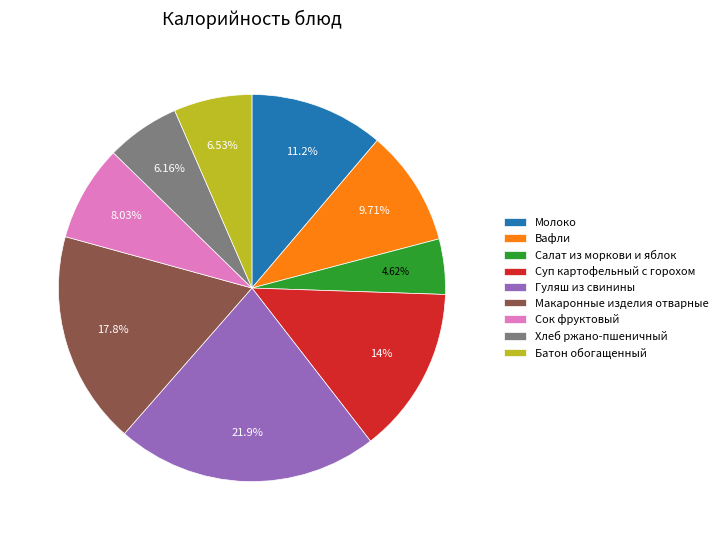

Is there any slice that represents more than half of the pie?

No